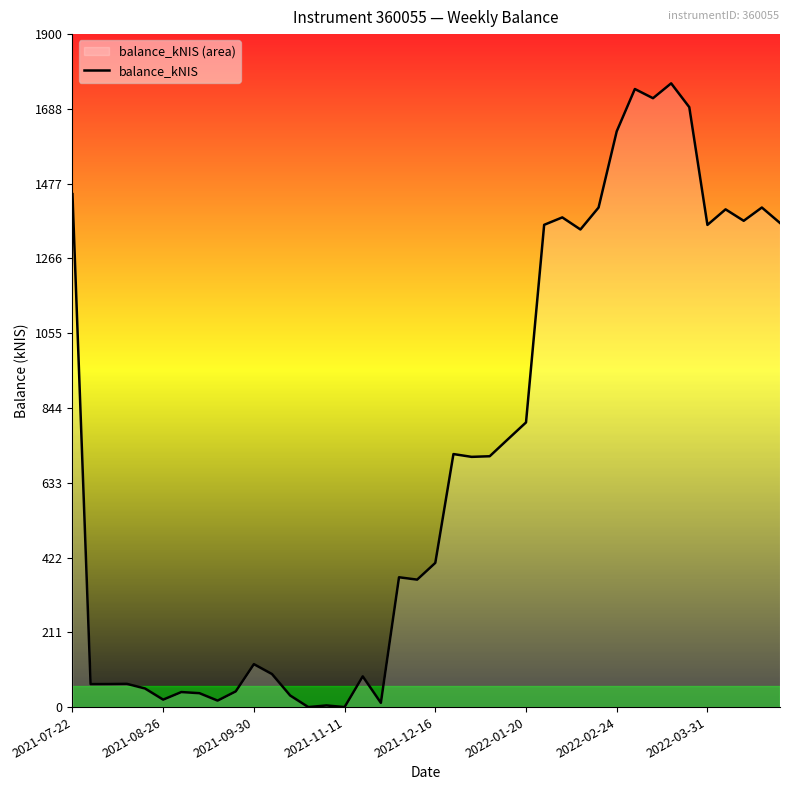

What is the greatest value displayed?

1761.0